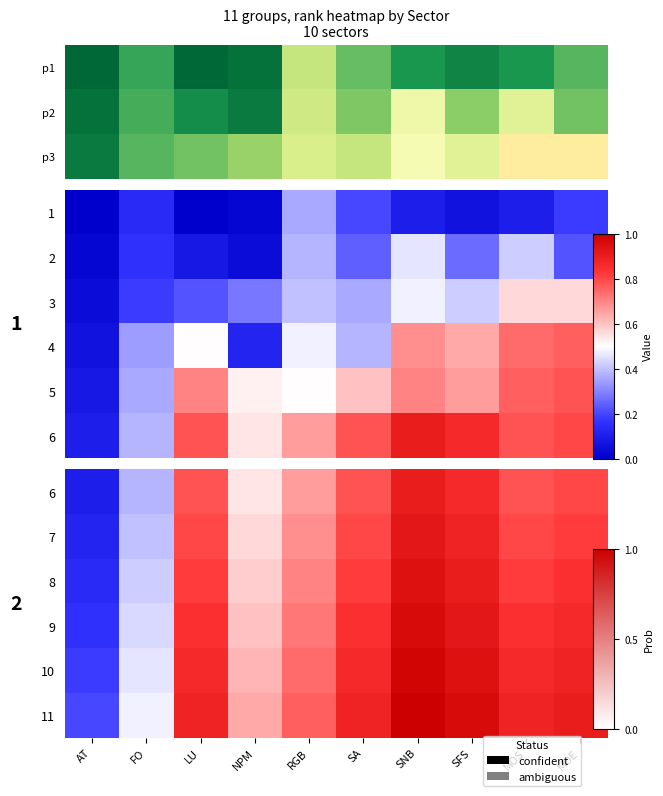

What is the minimum value for 8?

0.1